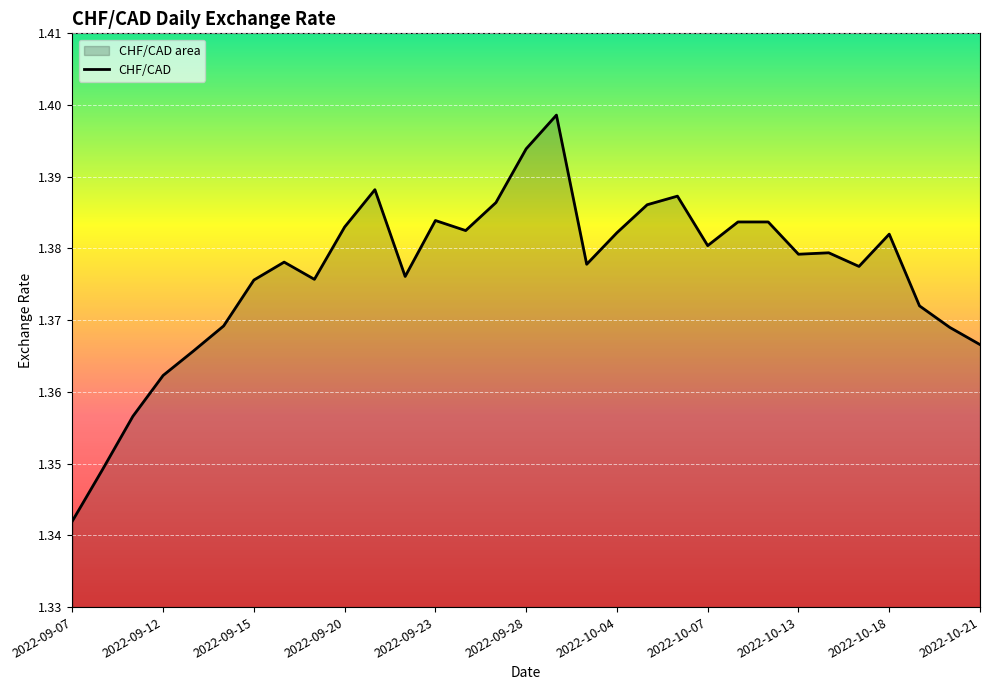

True or false: there are more than 2 points higher than both neighbors.

True